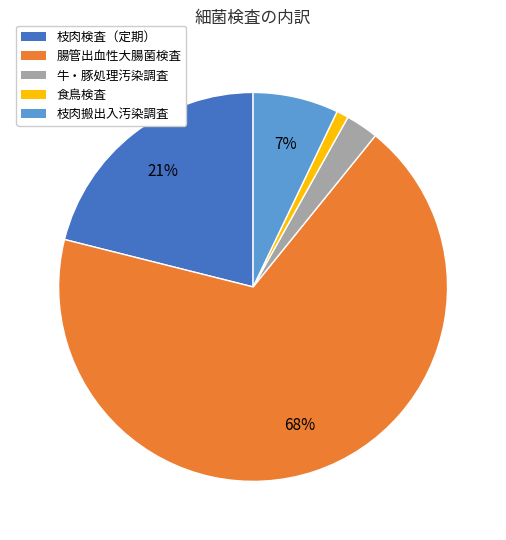

Which slice is the largest?

腸管出血性大腸菌検査